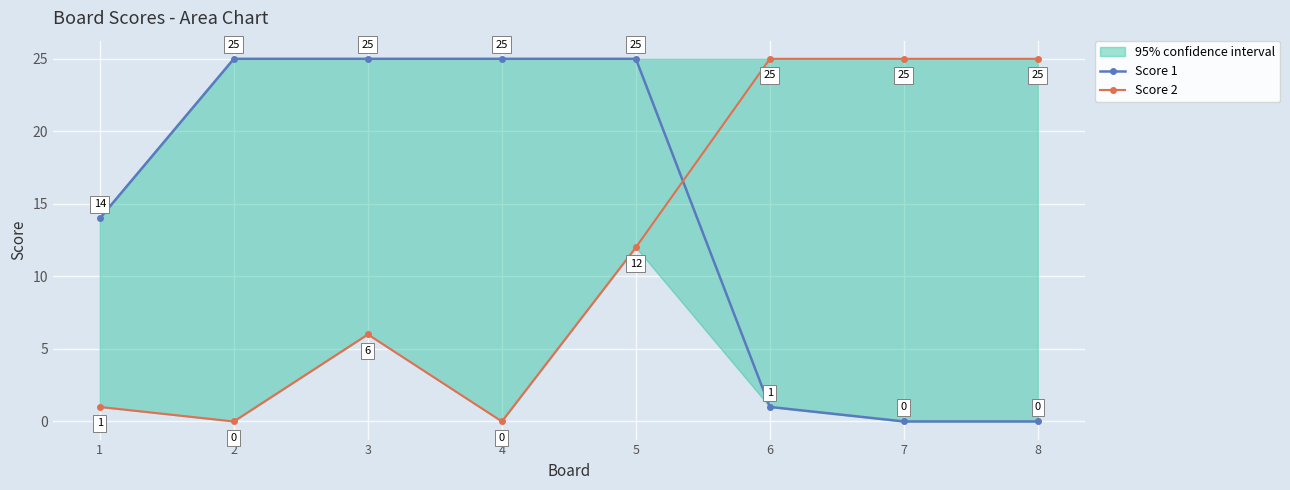

Is it true that Score 2 equals 25 at 8?

True